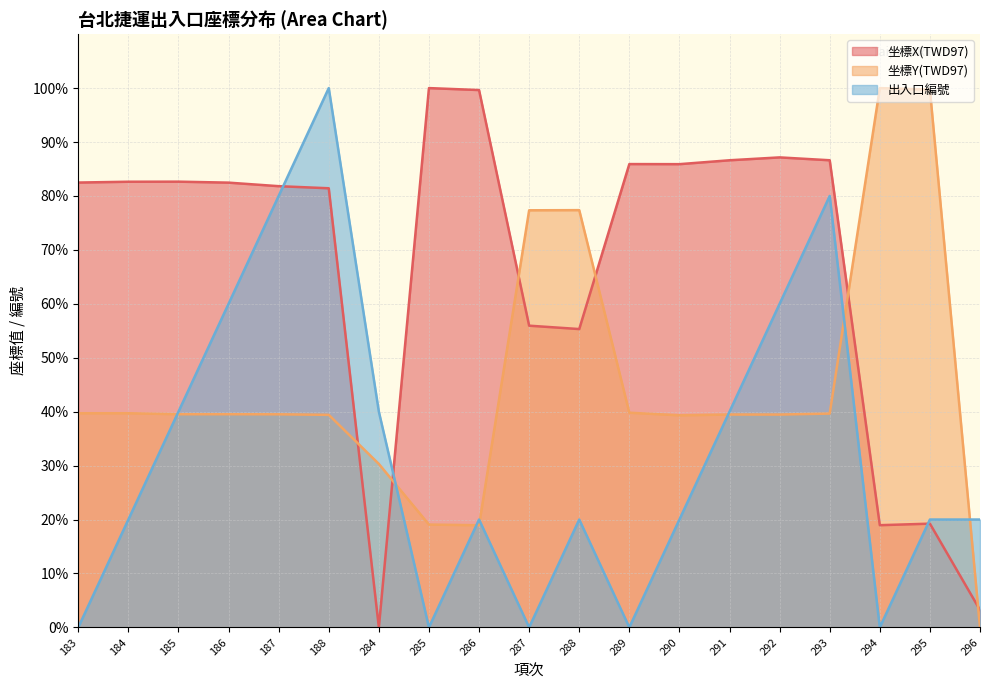

What is the difference between the 出入口編號 values at 183 and 292?

60.0